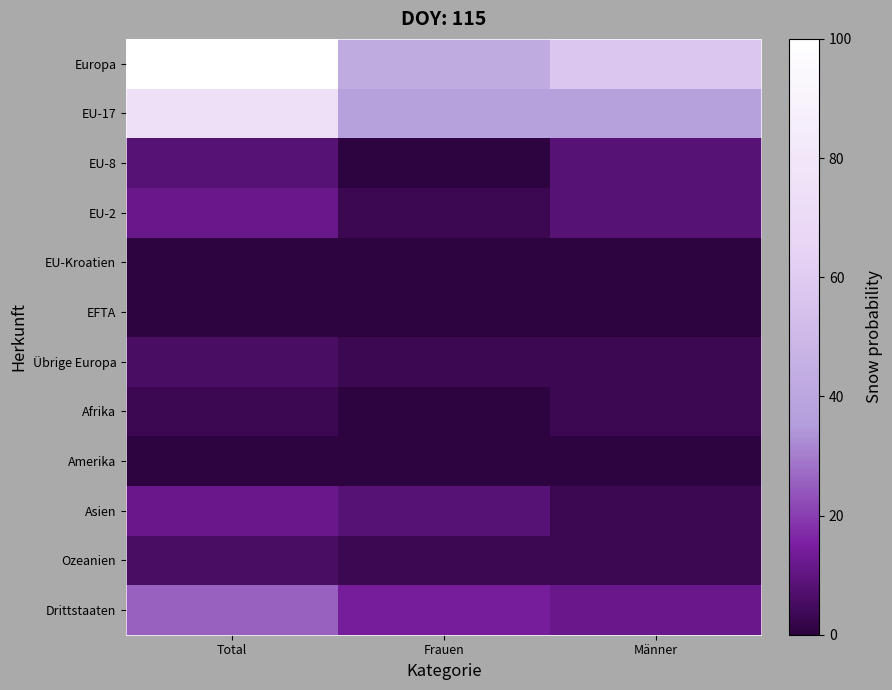

At Männer, list the series in order from smallest to largest.

EU-Kroatien, EFTA, Amerika, Übrige Europa, Afrika, Asien, Ozeanien, EU-8, EU-2, Drittstaaten, EU-17, Europa